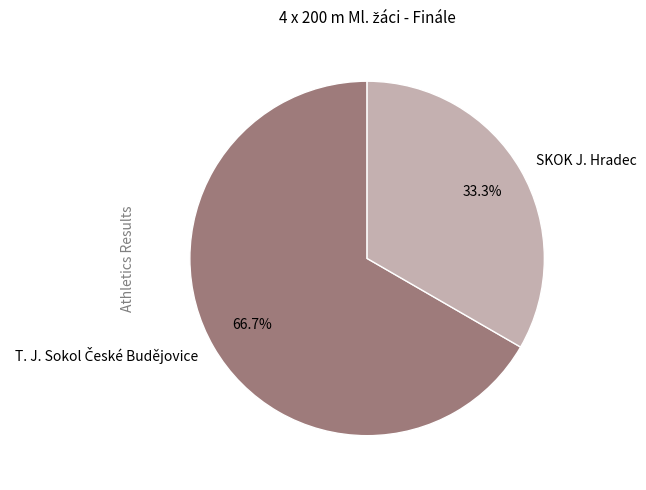

Is SKOK J. Hradec the majority of the pie?

No